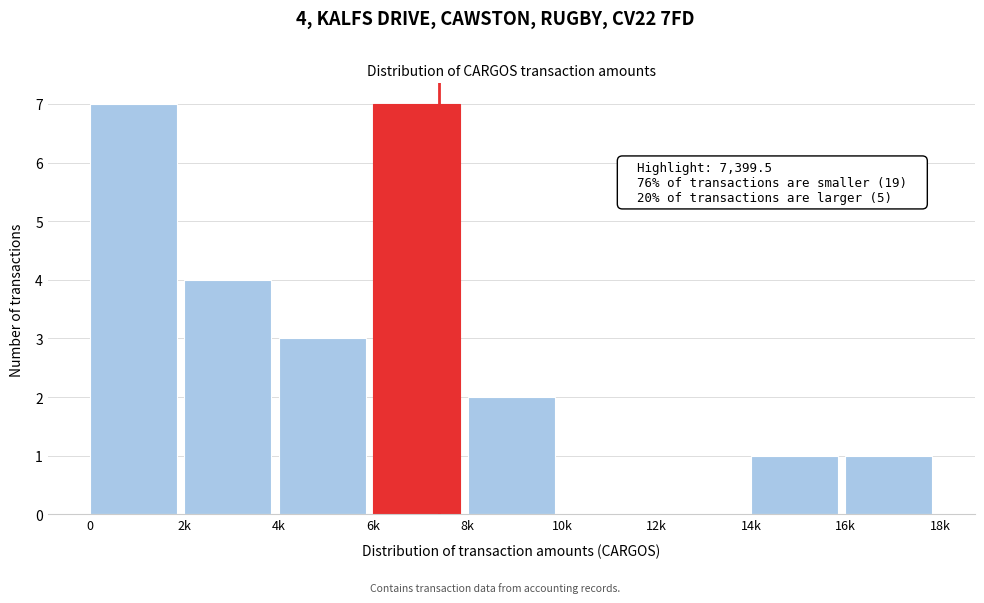

Reading left to right, extract all data points from this chart.

0=7	2k=4	4k=3	6k=7	8k=2	10k=0	12k=0	14k=1	16k=1